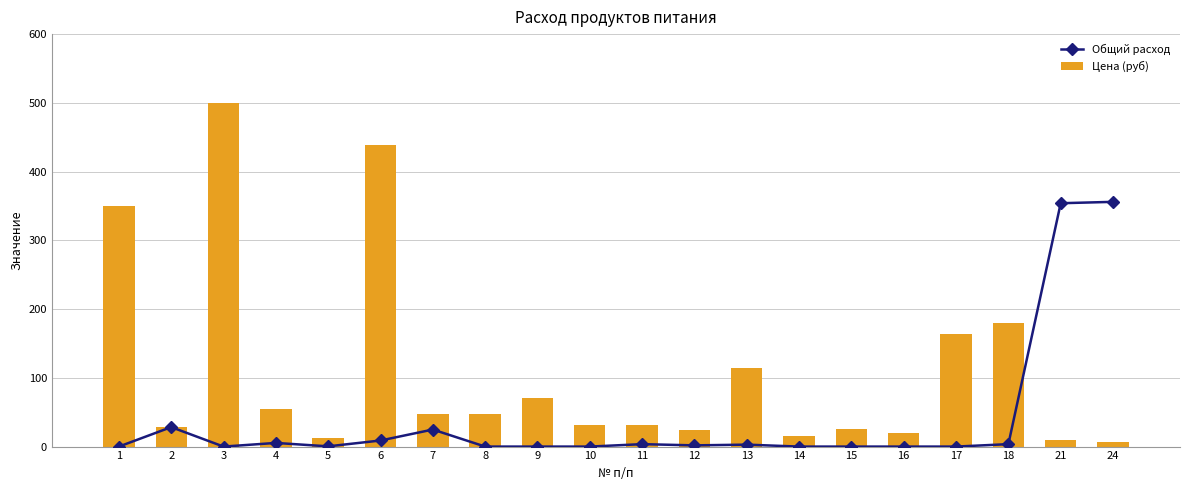

Is it true that Общий расход equals 19.0 at 2?

False